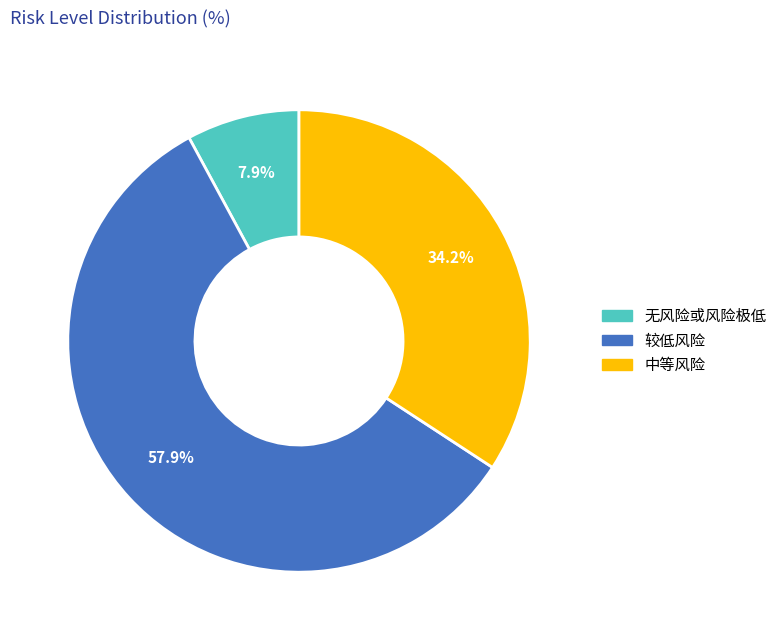

Is 无风险或风险极低 the majority of the pie?

No